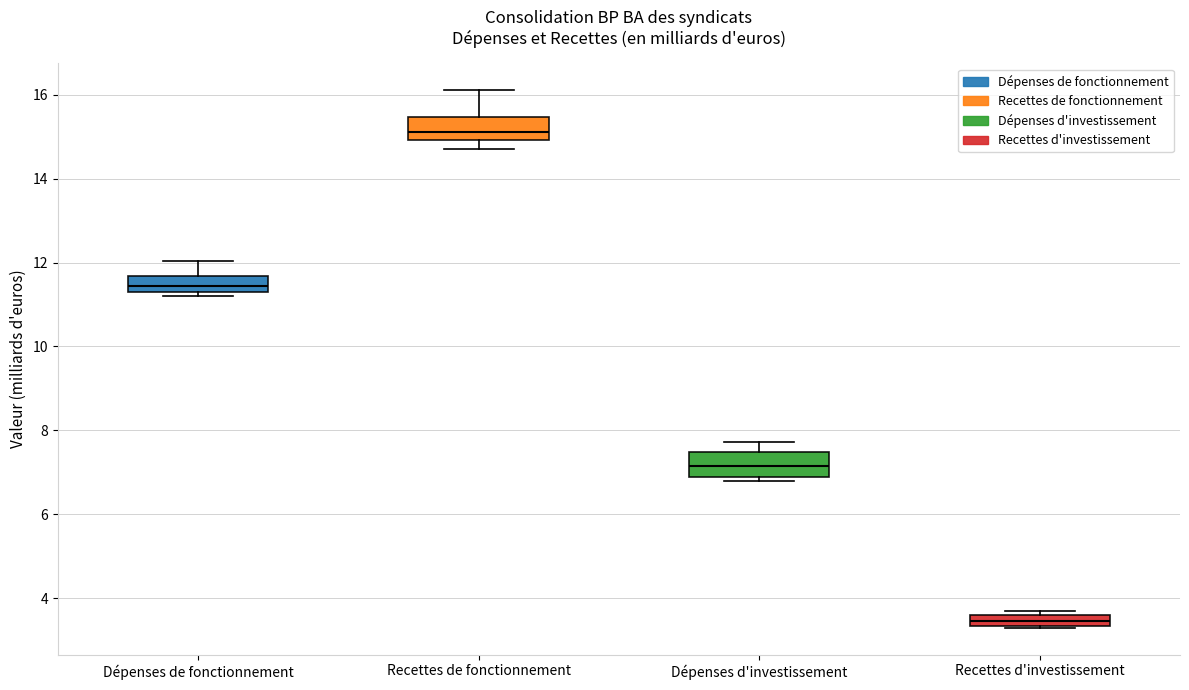

Which box has the lowest median line?

Recettes d'investissement